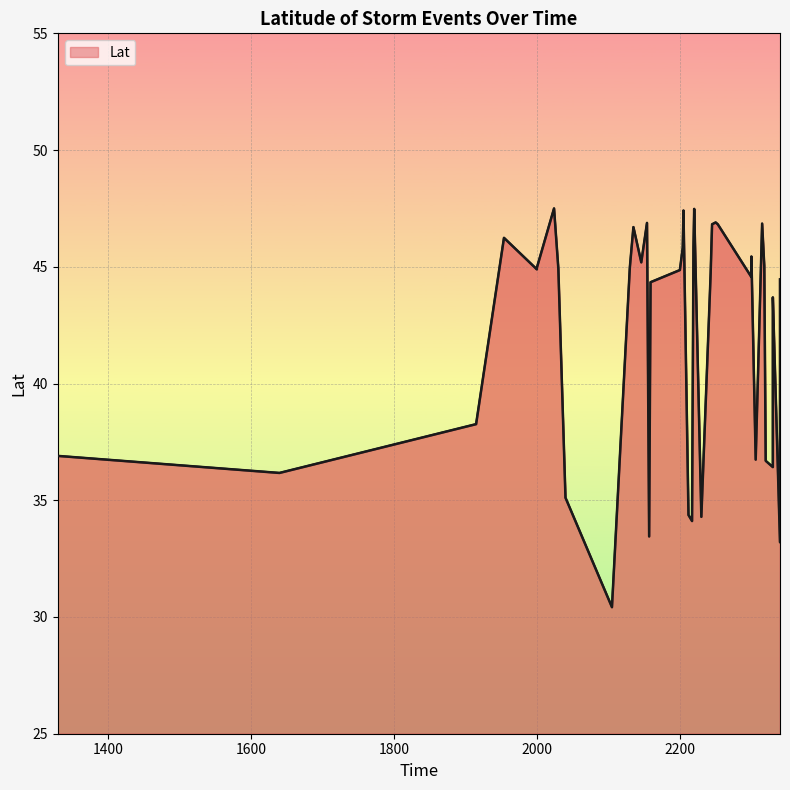

What is the value of the 32nd point from the left?

46.9